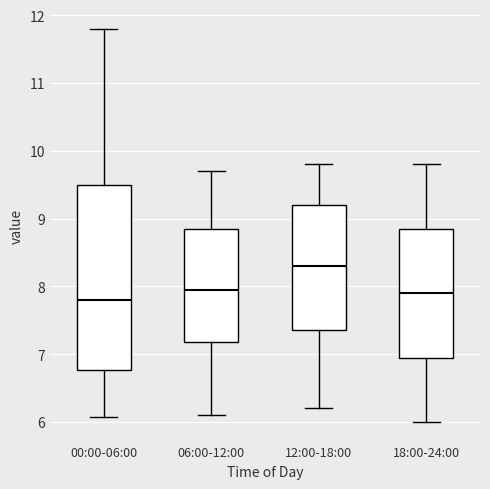

Reading left to right, transcribe this box plot: for each box, give where its median line is, the range the box spans, and where its two whiskers end, as read against the y-axis. The values are not printed on the chart, so give them approximately, as read against the axis.

00:00-06:00: median 7.8, box 6.8 to 9.5, whiskers 6.1 to 11.8
06:00-12:00: median 8.0, box 7.2 to 8.9, whiskers 6.1 to 9.7
12:00-18:00: median 8.3, box 7.4 to 9.2, whiskers 6.2 to 9.8
18:00-24:00: median 7.9, box 7.0 to 8.9, whiskers 6.0 to 9.8